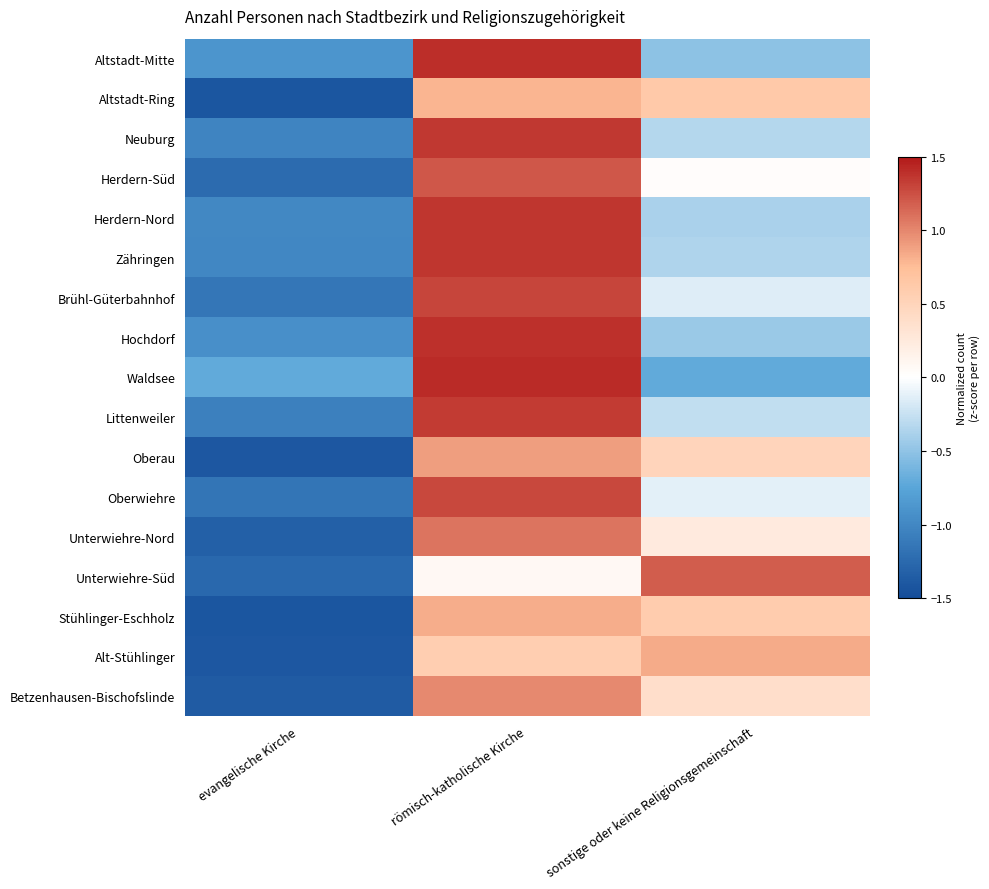

Reading right to left, extract all data points from this chart.

Altstadt-Mitte: sonstige oder keine Religionsgemeinschaft=-0.5	römisch-katholische Kirche=1.4	evangelische Kirche=-0.9
Altstadt-Ring: sonstige oder keine Religionsgemeinschaft=0.6	römisch-katholische Kirche=0.8	evangelische Kirche=-1.4
Neuburg: sonstige oder keine Religionsgemeinschaft=-0.3	römisch-katholische Kirche=1.4	evangelische Kirche=-1.0
Herdern-Süd: sonstige oder keine Religionsgemeinschaft=0.0	römisch-katholische Kirche=1.2	evangelische Kirche=-1.2
Herdern-Nord: sonstige oder keine Religionsgemeinschaft=-0.4	römisch-katholische Kirche=1.4	evangelische Kirche=-1.0
Zähringen: sonstige oder keine Religionsgemeinschaft=-0.4	römisch-katholische Kirche=1.4	evangelische Kirche=-1.0
Brühl-Güterbahnhof: sonstige oder keine Religionsgemeinschaft=-0.1	römisch-katholische Kirche=1.3	evangelische Kirche=-1.1
Hochdorf: sonstige oder keine Religionsgemeinschaft=-0.5	römisch-katholische Kirche=1.4	evangelische Kirche=-0.9
Waldsee: sonstige oder keine Religionsgemeinschaft=-0.7	römisch-katholische Kirche=1.4	evangelische Kirche=-0.7
Littenweiler: sonstige oder keine Religionsgemeinschaft=-0.3	römisch-katholische Kirche=1.3	evangelische Kirche=-1.1
Oberau: sonstige oder keine Religionsgemeinschaft=0.5	römisch-katholische Kirche=0.9	evangelische Kirche=-1.4
Oberwiehre: sonstige oder keine Religionsgemeinschaft=-0.1	römisch-katholische Kirche=1.3	evangelische Kirche=-1.2
Unterwiehre-Nord: sonstige oder keine Religionsgemeinschaft=0.2	römisch-katholische Kirche=1.1	evangelische Kirche=-1.3
Unterwiehre-Süd: sonstige oder keine Religionsgemeinschaft=1.2	römisch-katholische Kirche=0.1	evangelische Kirche=-1.3
Stühlinger-Eschholz: sonstige oder keine Religionsgemeinschaft=0.6	römisch-katholische Kirche=0.8	evangelische Kirche=-1.4
Alt-Stühlinger: sonstige oder keine Religionsgemeinschaft=0.8	römisch-katholische Kirche=0.6	evangelische Kirche=-1.4
Betzenhausen-Bischofslinde: sonstige oder keine Religionsgemeinschaft=0.4	römisch-katholische Kirche=1.0	evangelische Kirche=-1.4